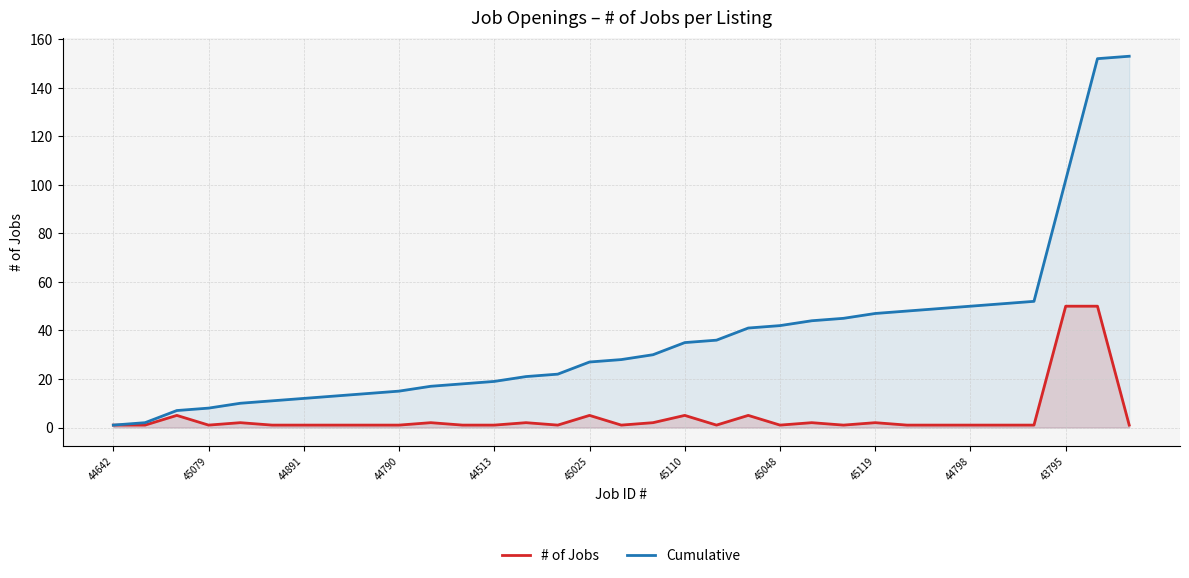

Which series has the largest total across all categories?

Cumulative